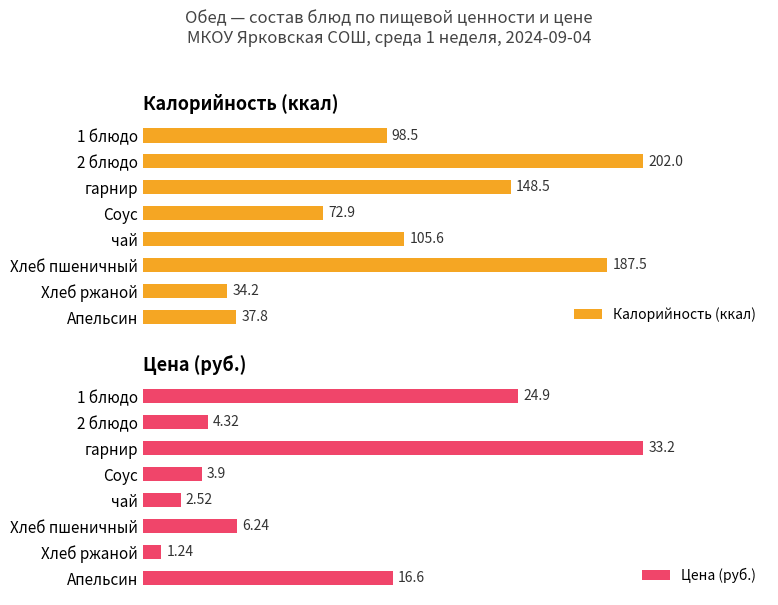

What is the lowest value of the Калорийность (ккал) series?

34.2